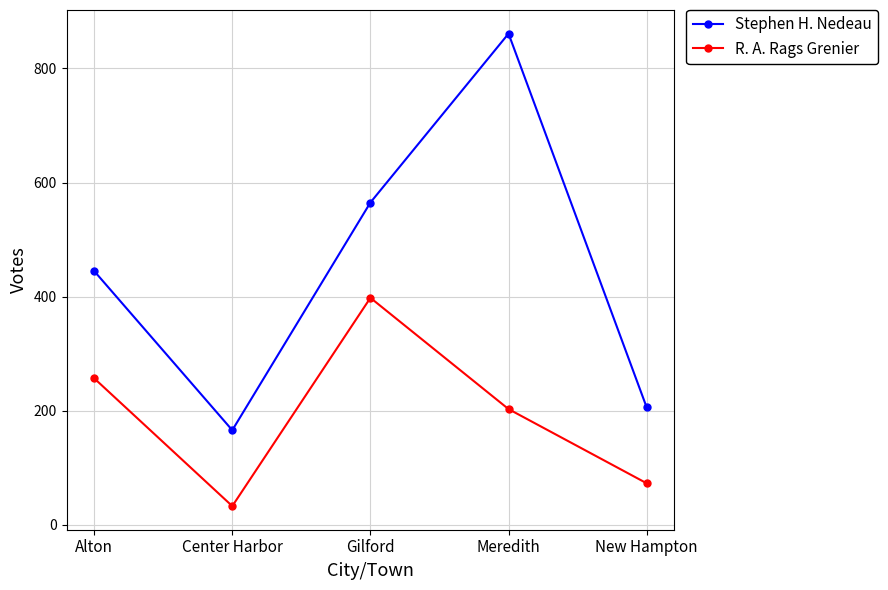

Which series has the widest spread of values?

Stephen H. Nedeau